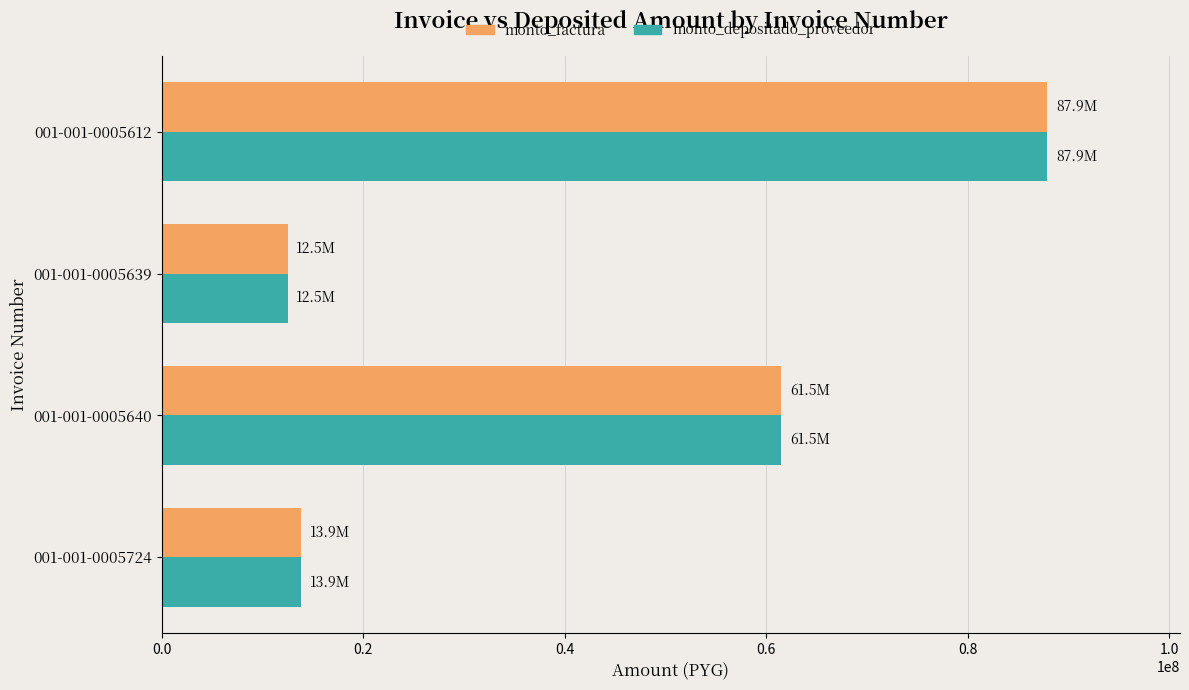

What is the sum of all monto_depositado_proveedor values?

175750000